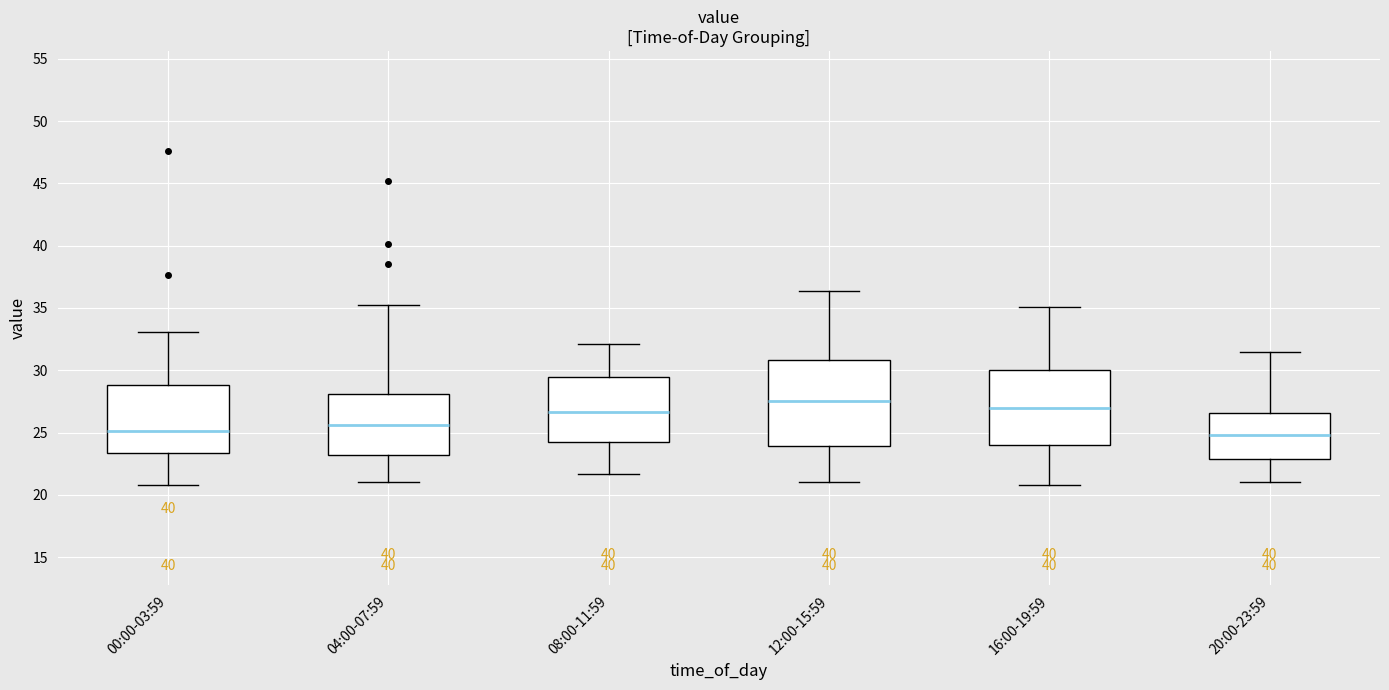

Comparing the boxes themselves (not the whiskers), which one is the tallest?

12:00-15:59